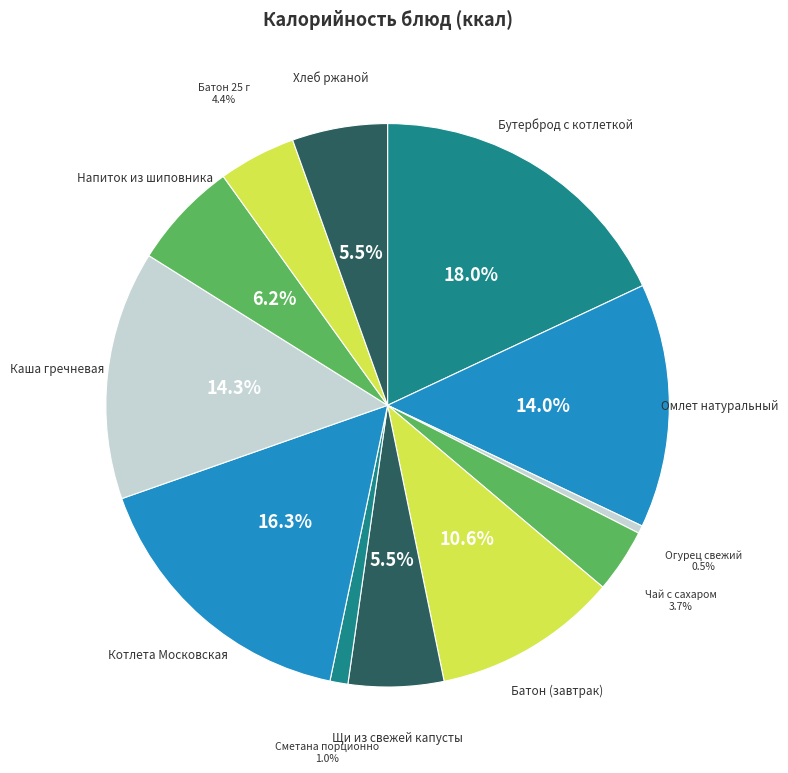

Does Бутерброд с котлеткой account for over 50% of the chart?

No